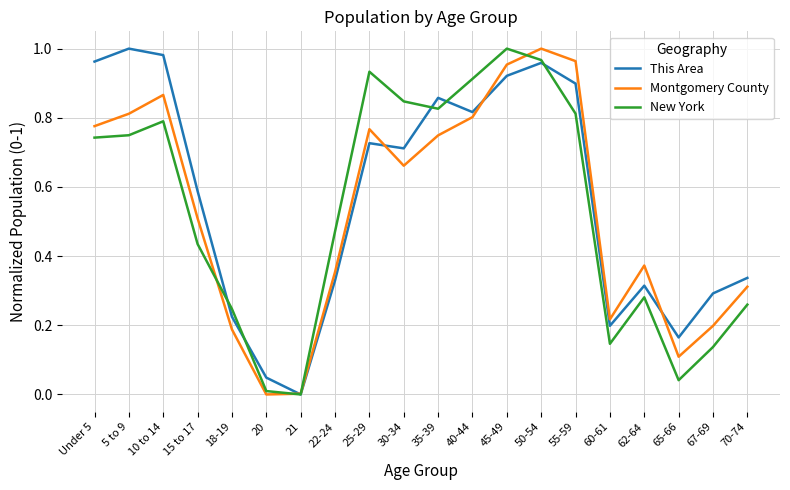

How many lines are shown in the chart?

3